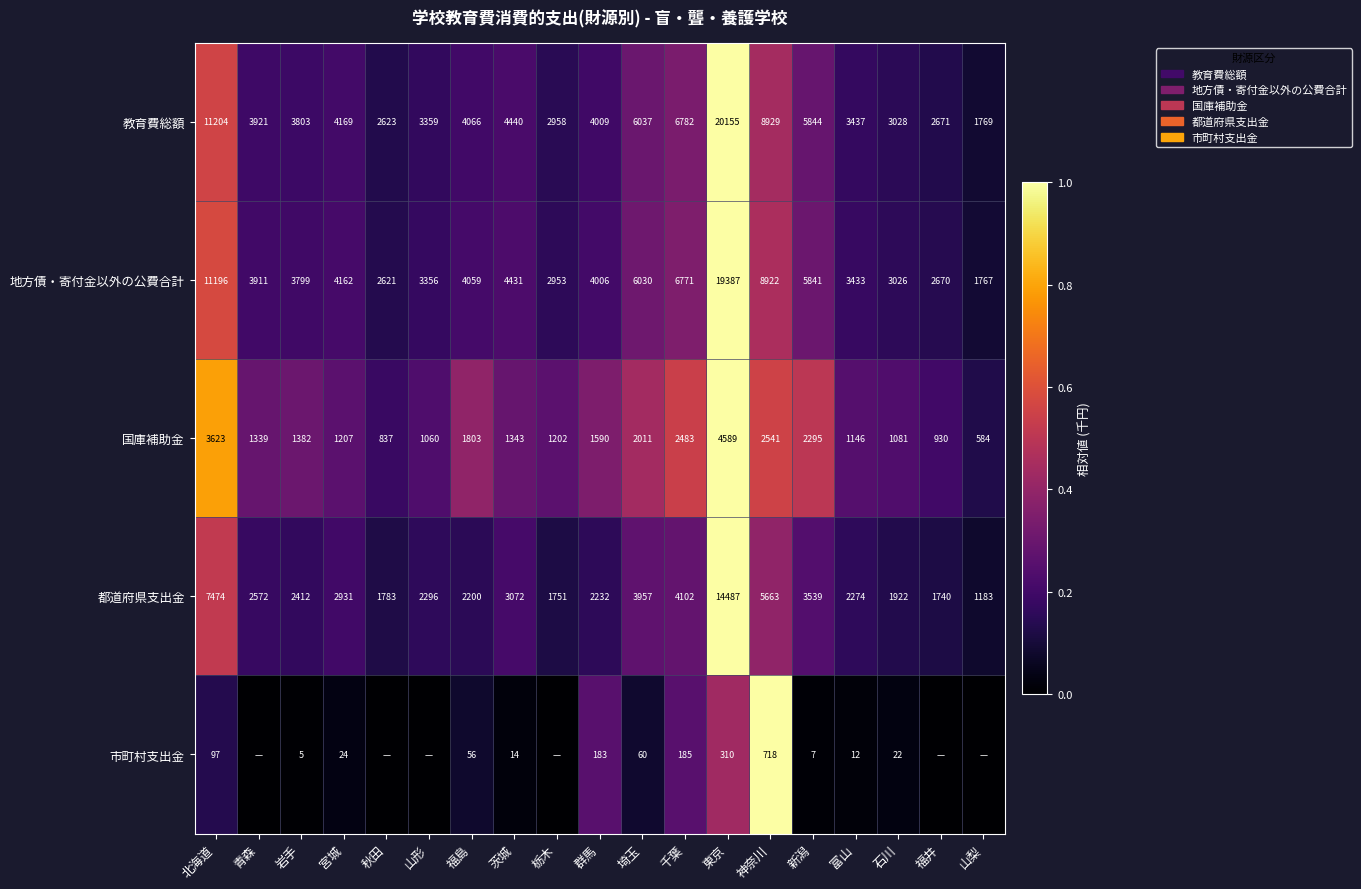

Where is 地方債・寄付金以外の公費合計 nearest to the value 10577?

北海道